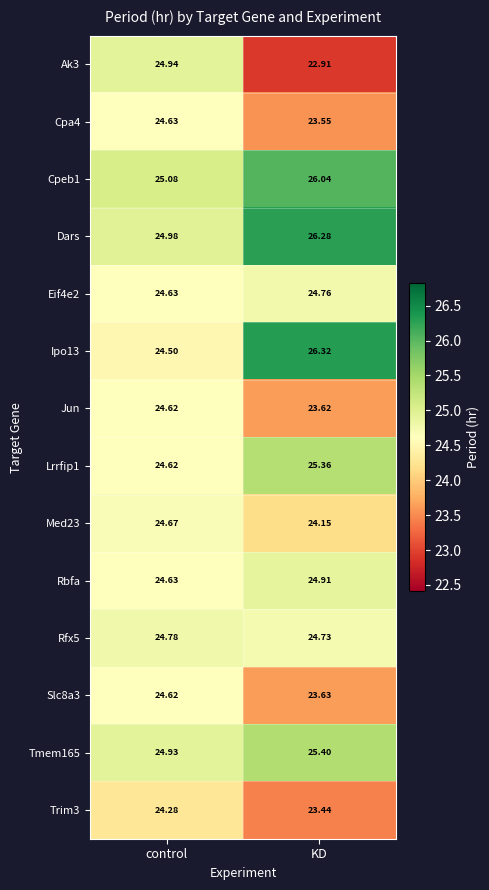

List the labels in order of Rbfa value, smallest first.

control, KD